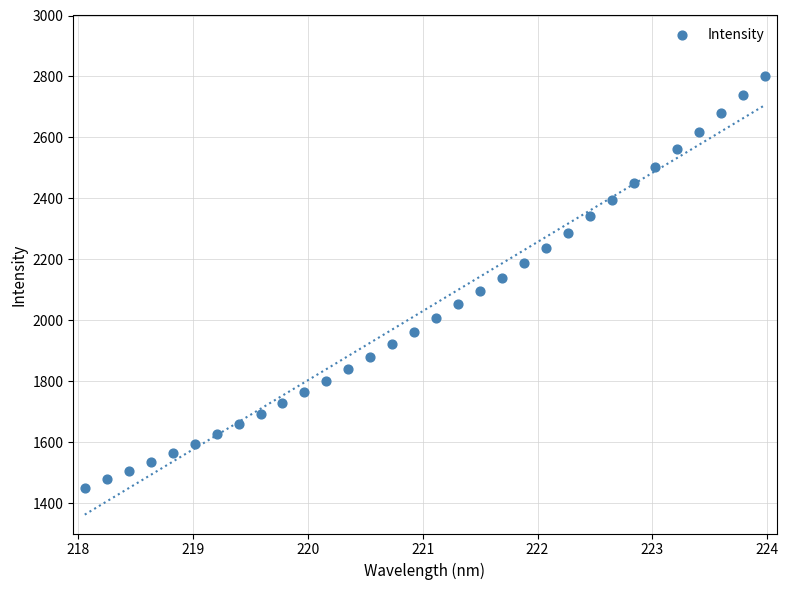

What is the range of Y values (max minus min)?

1350.6